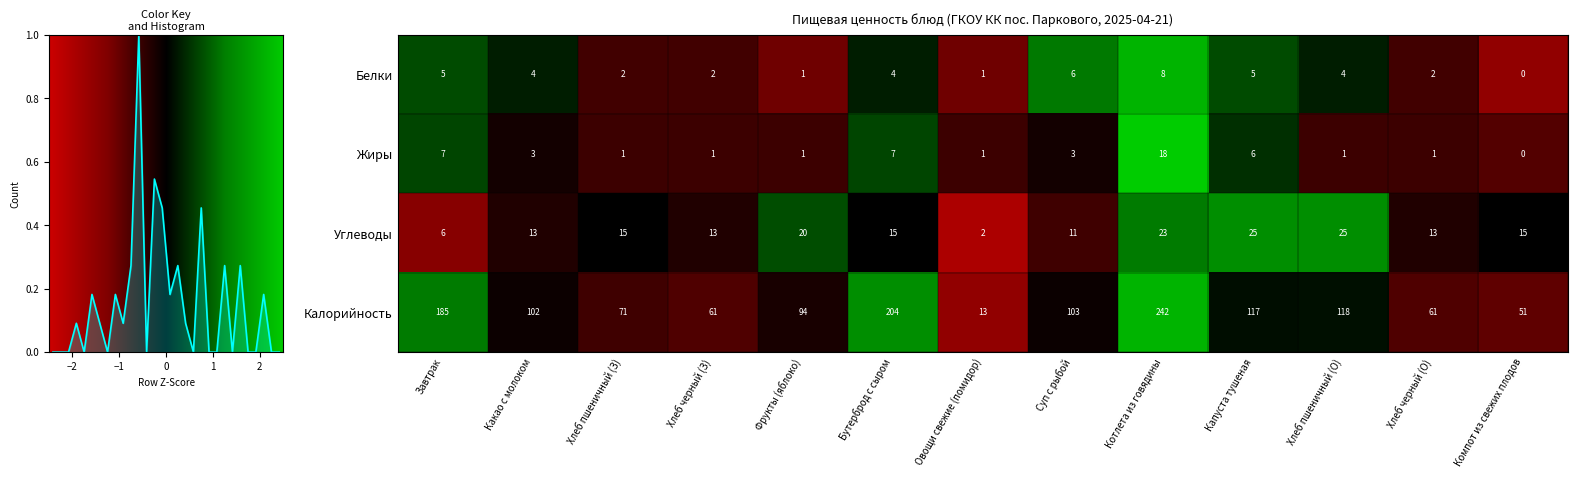

Is the value of Калорийность at Бутерброд с сыром greater than the value of Углеводы at Хлеб черный (О)?

Yes